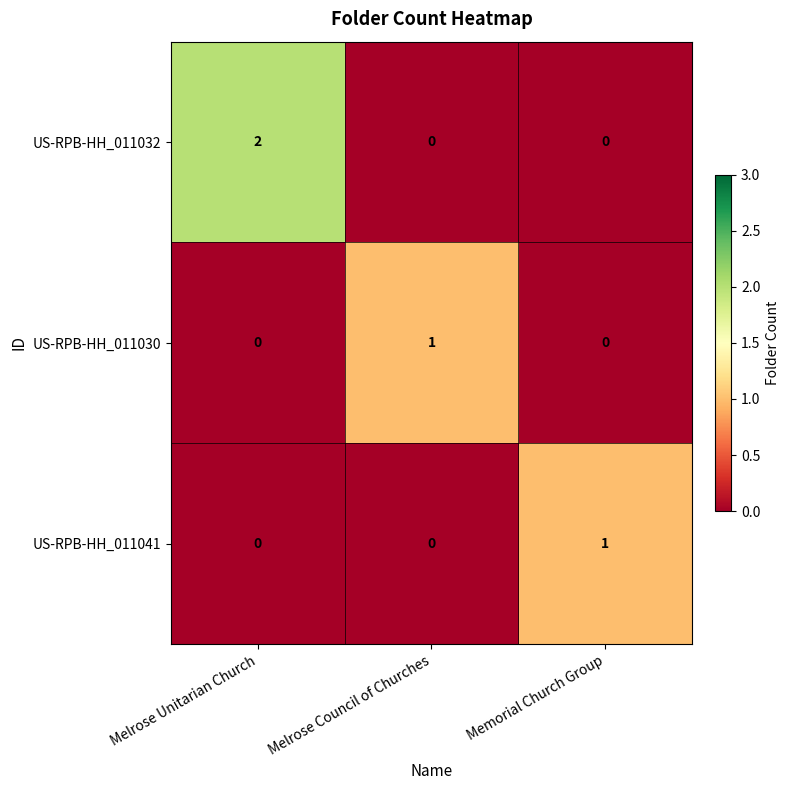

Which series has the widest spread of values?

US-RPB-HH_011032